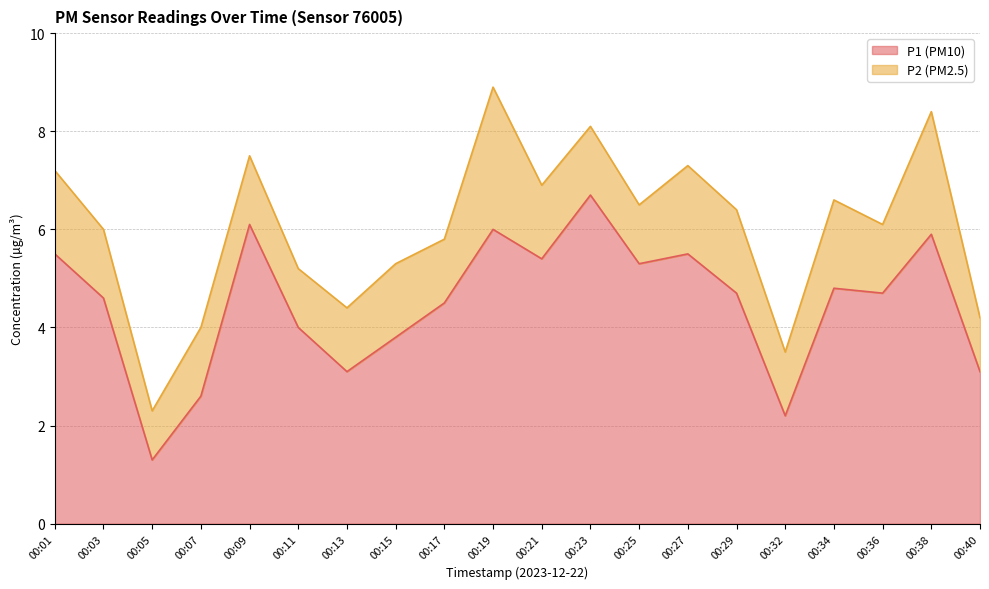

Rank the categories by value from highest to lowest.

00:23, 00:09, 00:19, 00:38, 00:01, 00:27, 00:21, 00:25, 00:34, 00:29, 00:36, 00:03, 00:17, 00:11, 00:15, 00:13, 00:40, 00:07, 00:32, 00:05